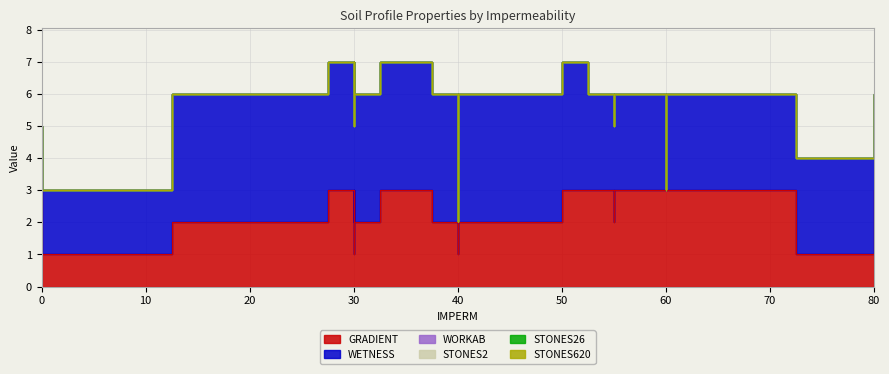

Between 15 and 0, which is larger?

15